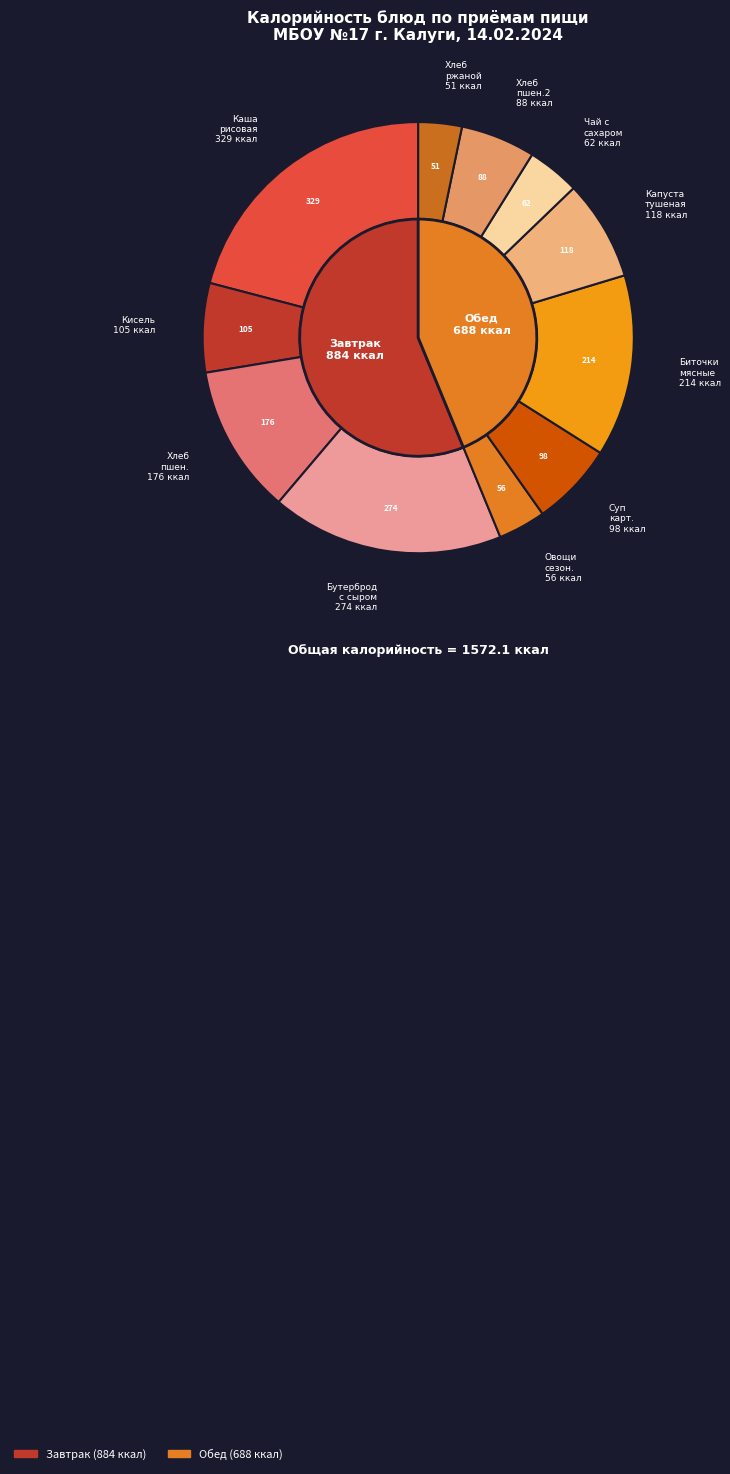

Combined, what portion of the pie is Суп картофельный с гренками and Хлеб пшеничная?

17.4%